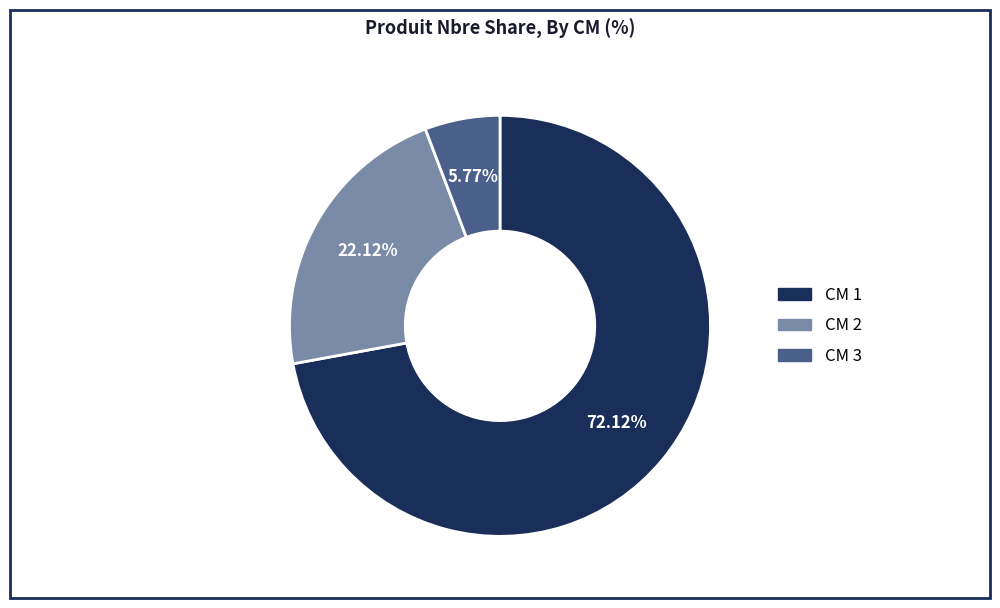

Is there a majority slice in this chart?

Yes